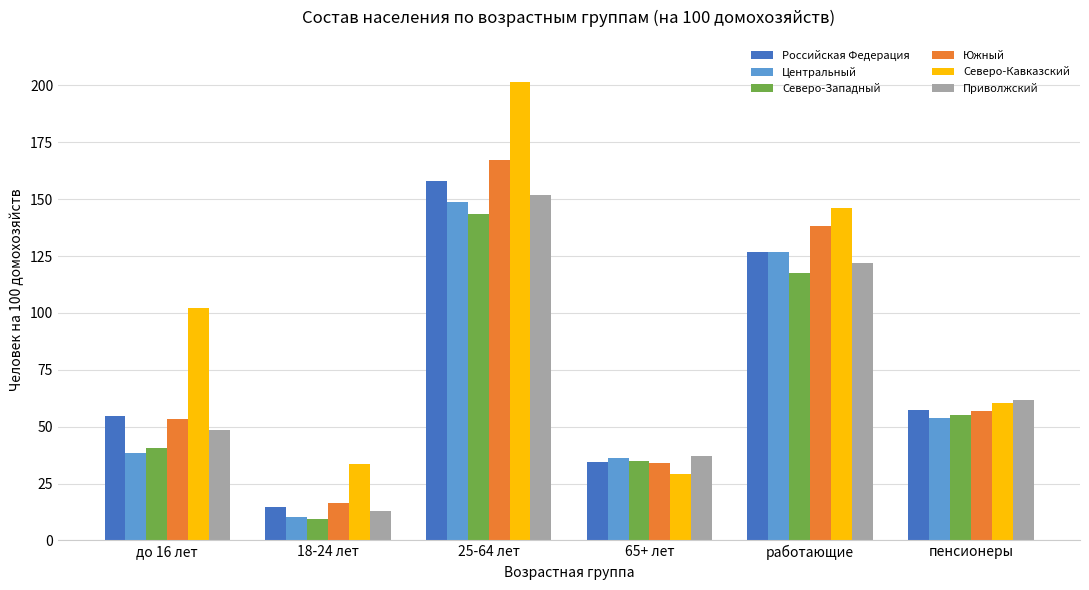

Rank the categories by Северо-Кавказский value from lowest to highest.

65+ лет, 18-24 лет, пенсионеры, до 16 лет, работающие, 25-64 лет